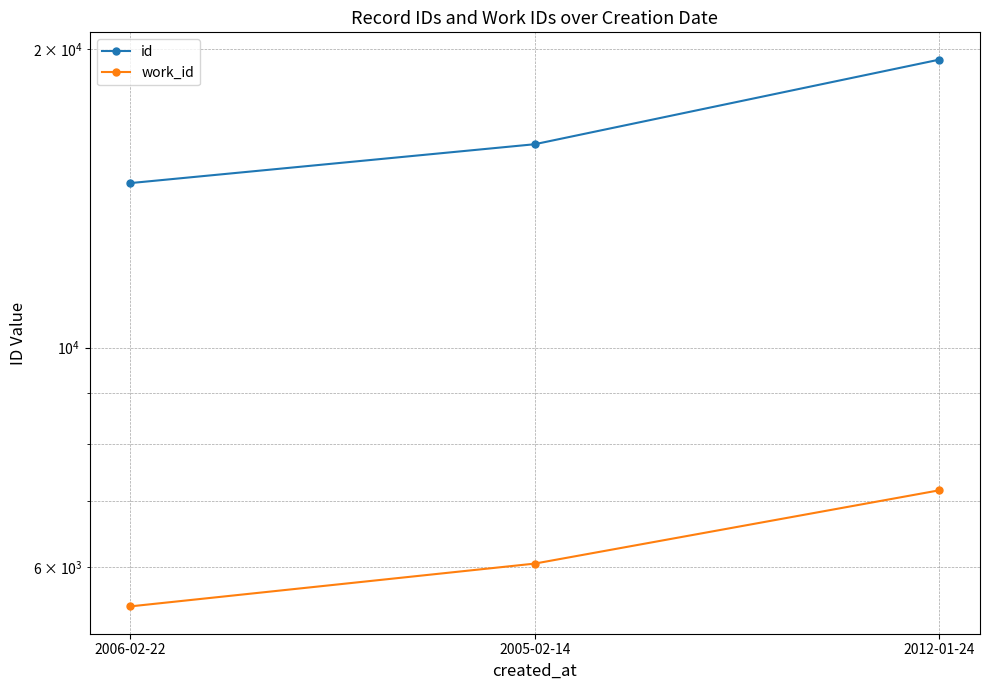

What is the lowest value of the id series?

14659